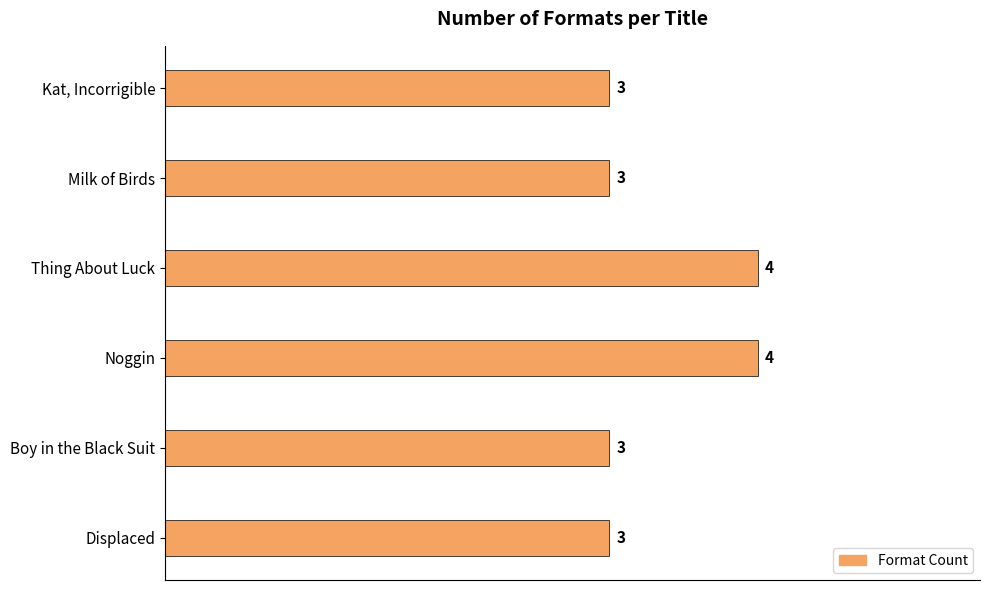

What is the difference between the maximum and minimum values?

1